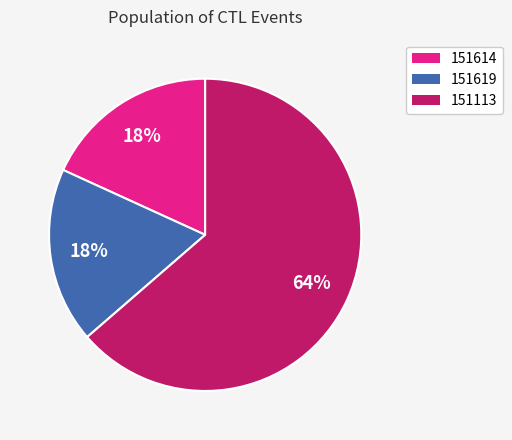

Do 151113 and 151619 together represent more than half of the pie?

Yes